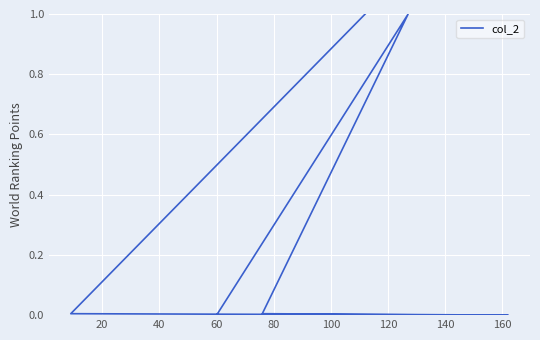

What is the change in value from 20 to 60?

-1.0